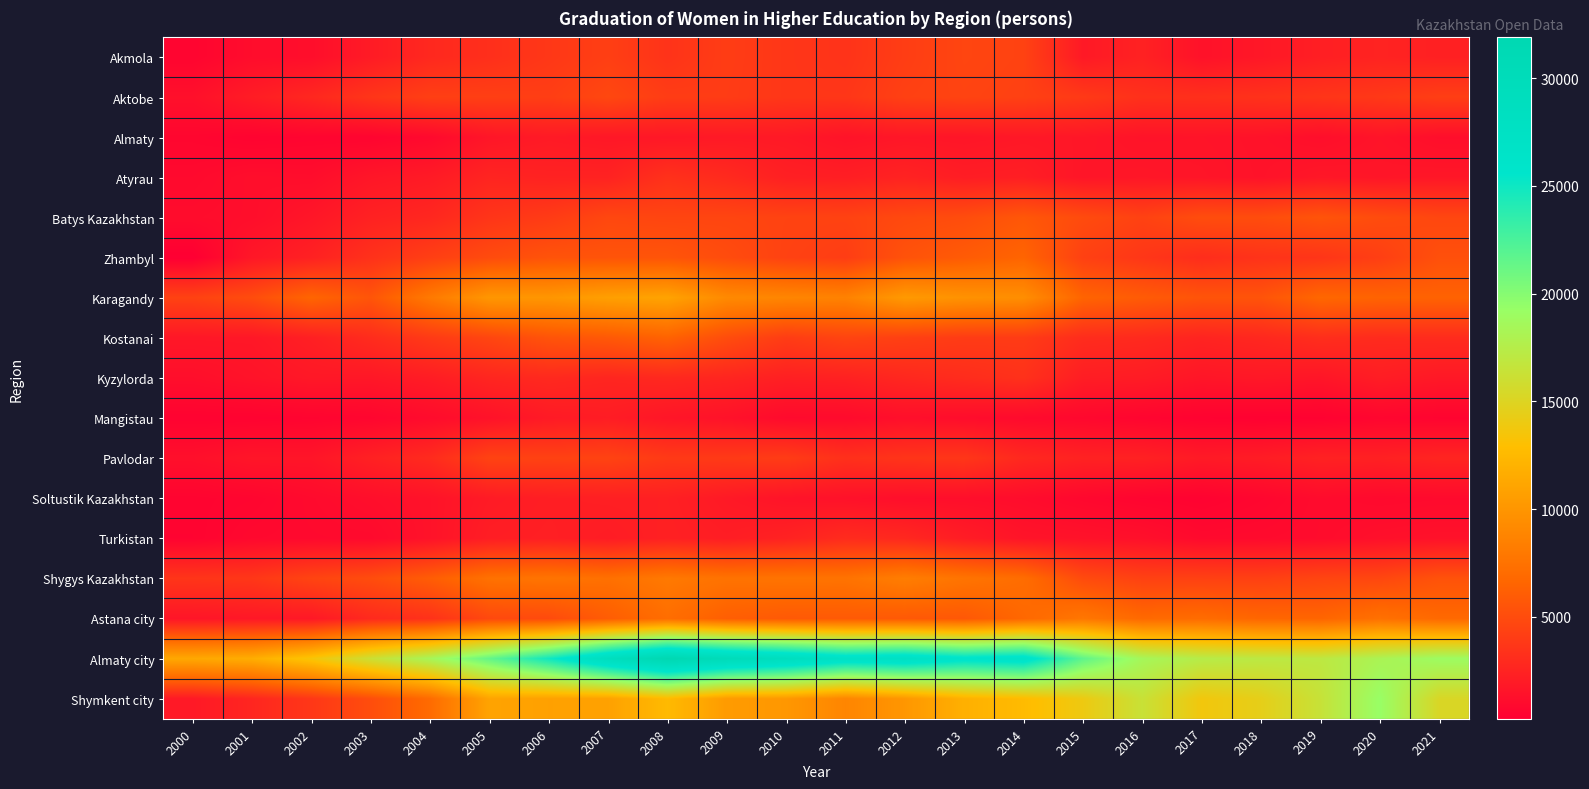

At which category is the sum across all series the highest?

2008